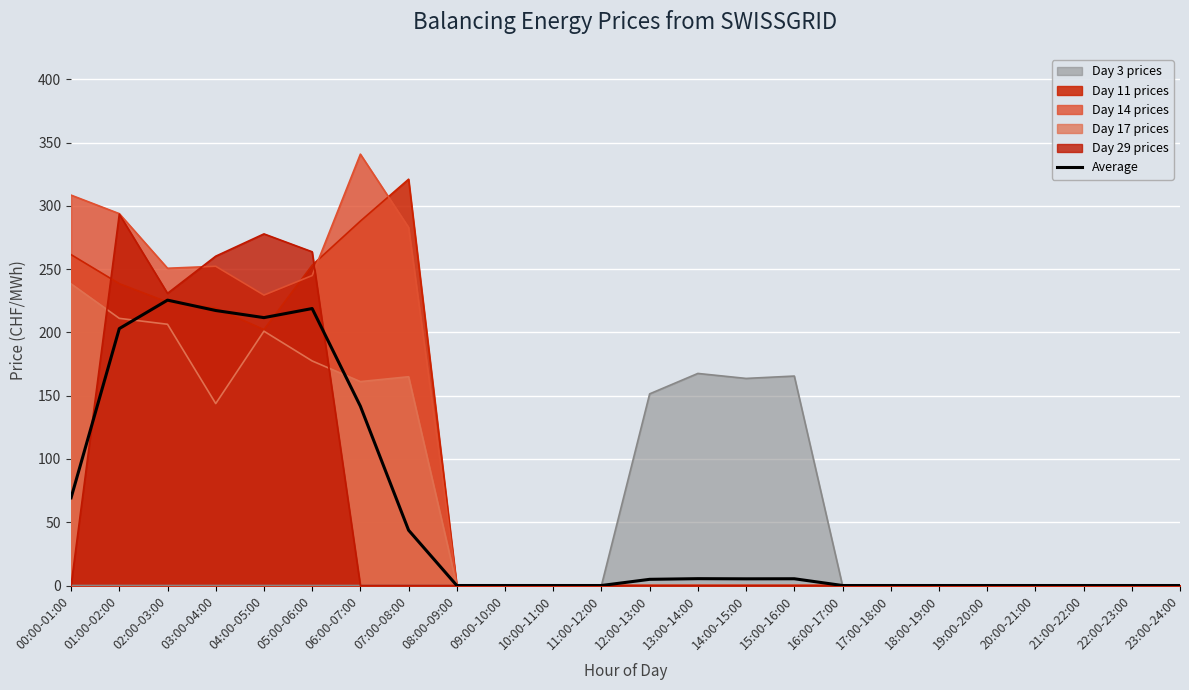

Rank the categories by value from highest to lowest.

02:00-03:00, 05:00-06:00, 03:00-04:00, 04:00-05:00, 01:00-02:00, 06:00-07:00, 00:00-01:00, 07:00-08:00, 13:00-14:00, 15:00-16:00, 14:00-15:00, 12:00-13:00, 08:00-09:00, 09:00-10:00, 10:00-11:00, 11:00-12:00, 16:00-17:00, 17:00-18:00, 18:00-19:00, 19:00-20:00, 20:00-21:00, 21:00-22:00, 22:00-23:00, 23:00-24:00